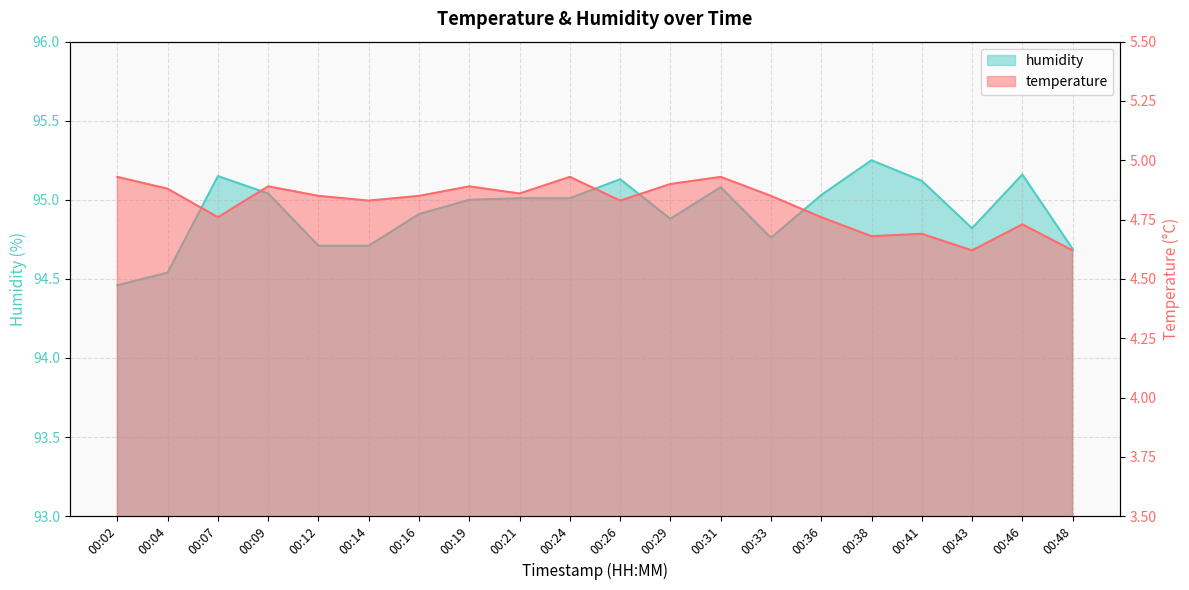

What is the difference between the second highest and minimum values in the humidity series?

0.7